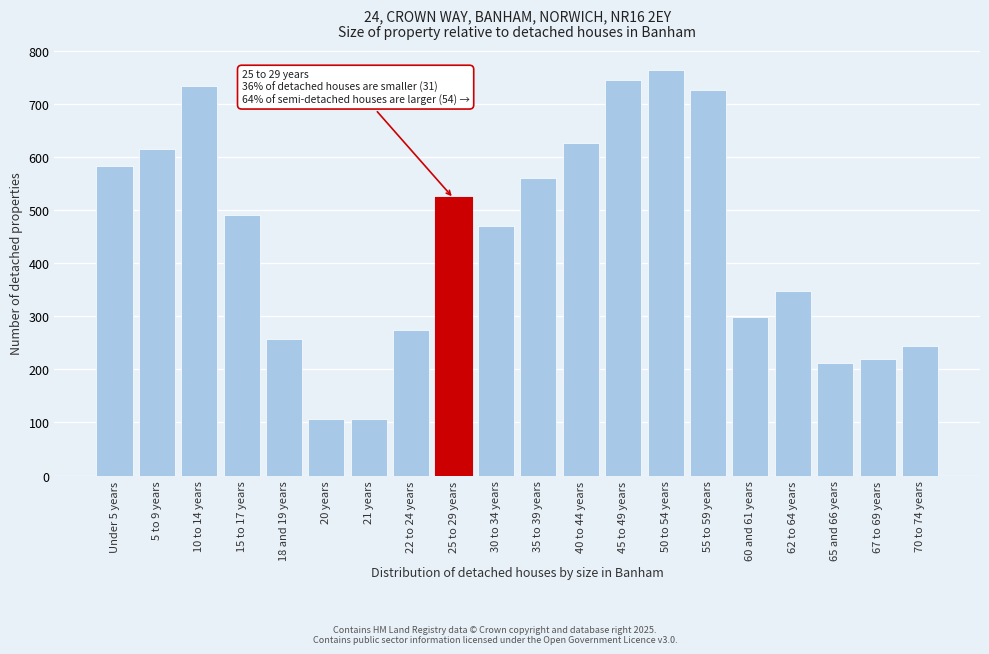

What is the label of the 6th bar from the right?

55 to 59 years